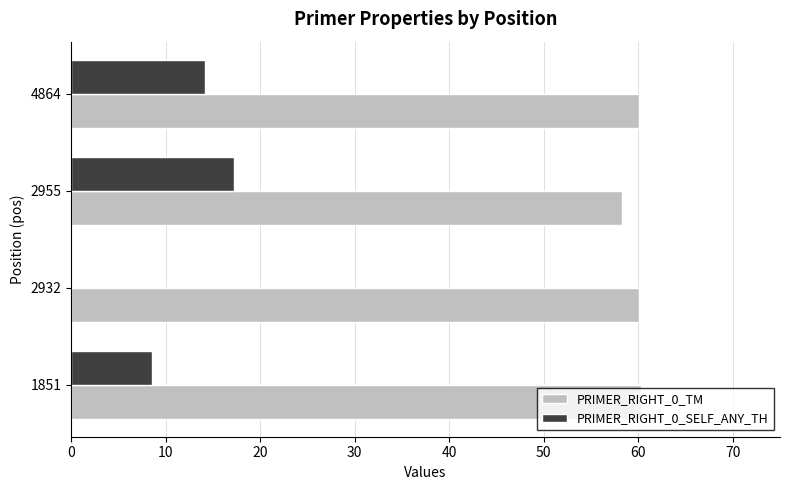

Which series has the largest total across all categories?

PRIMER_RIGHT_0_TM